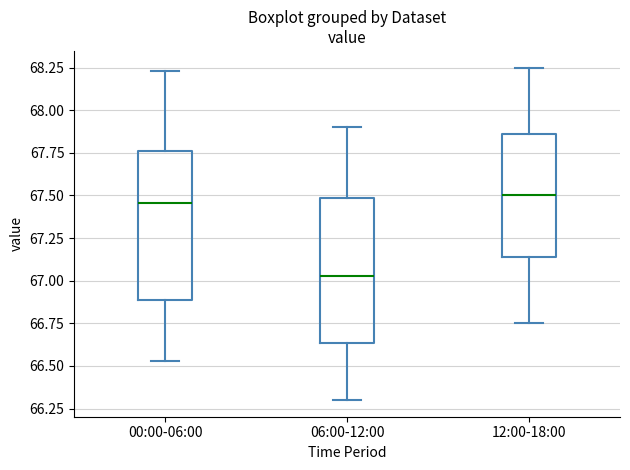

Reading left to right, transcribe this box plot: for each box, give where its median line is, the range the box spans, and where its two whiskers end, as read against the y-axis. The values are not printed on the chart, so give them approximately, as read against the axis.

00:00-06:00: median 67.45, box 66.90 to 67.75, whiskers 66.55 to 68.25
06:00-12:00: median 67.05, box 66.65 to 67.50, whiskers 66.30 to 67.90
12:00-18:00: median 67.50, box 67.15 to 67.85, whiskers 66.75 to 68.25